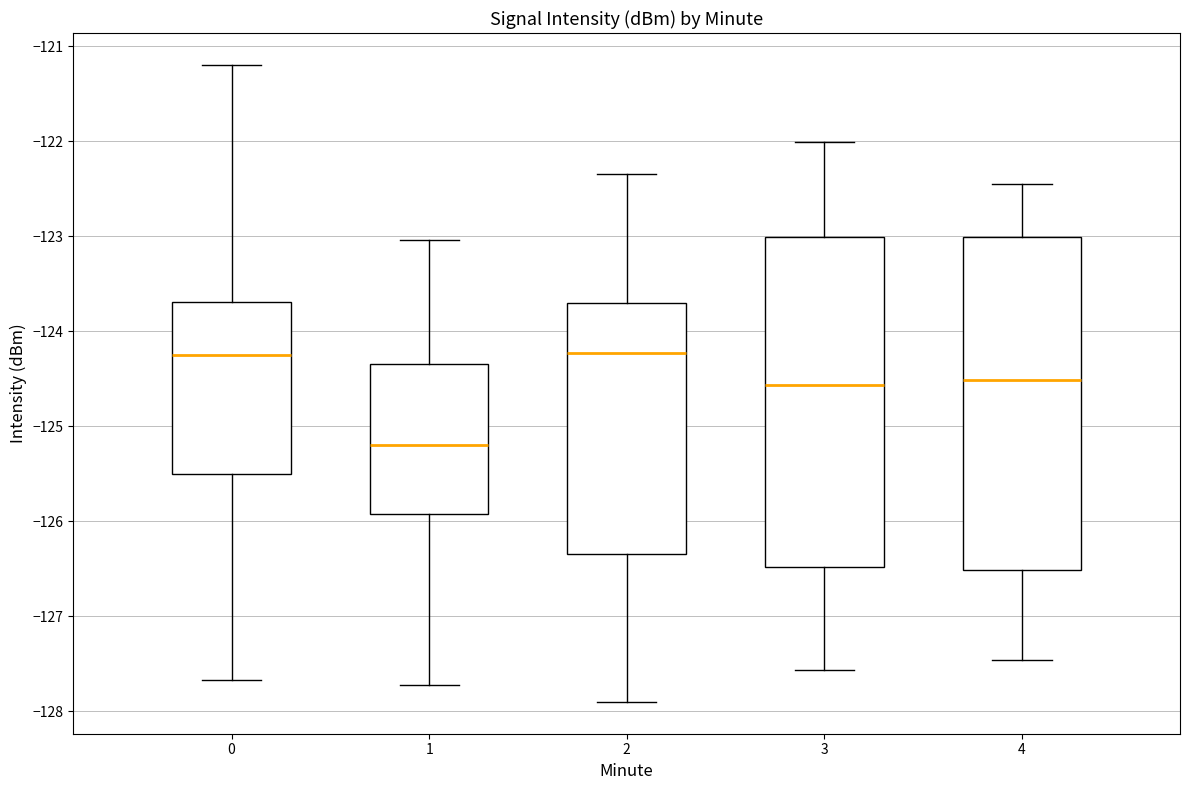

Reading left to right, transcribe this box plot: for each box, give where its median line is, the range the box spans, and where its two whiskers end, as read against the y-axis. The values are not printed on the chart, so give them approximately, as read against the axis.

0: median -124.3, box -125.5 to -123.7, whiskers -127.7 to -121.2
1: median -125.2, box -125.9 to -124.3, whiskers -127.7 to -123.0
2: median -124.2, box -126.3 to -123.7, whiskers -127.9 to -122.3
3: median -124.6, box -126.5 to -123.0, whiskers -127.6 to -122.0
4: median -124.5, box -126.5 to -123.0, whiskers -127.5 to -122.5